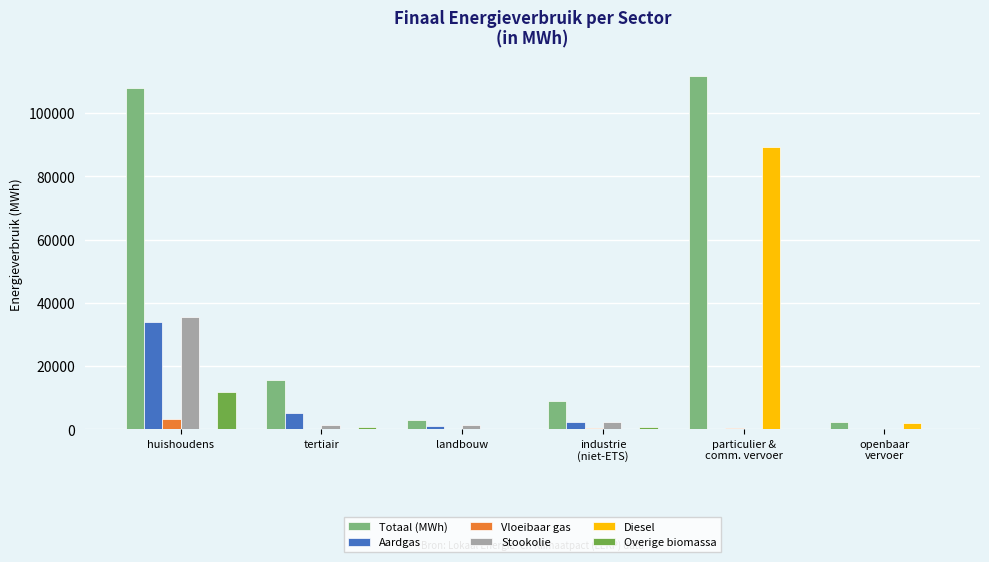

What is the sum of the Stookolie values at tertiair and huishoudens?

36745.6